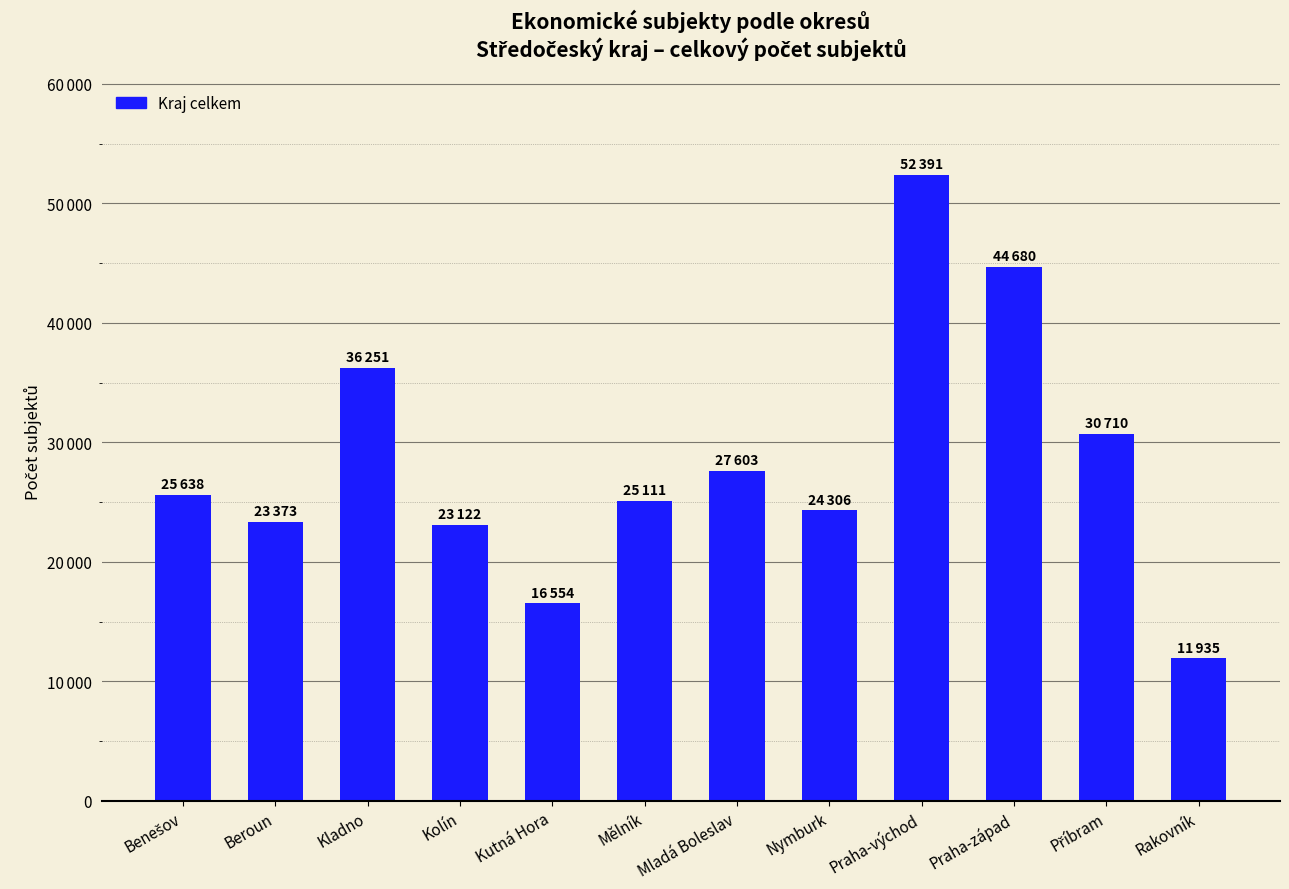

What is the approximate value at Příbram, to the nearest 50?

30700